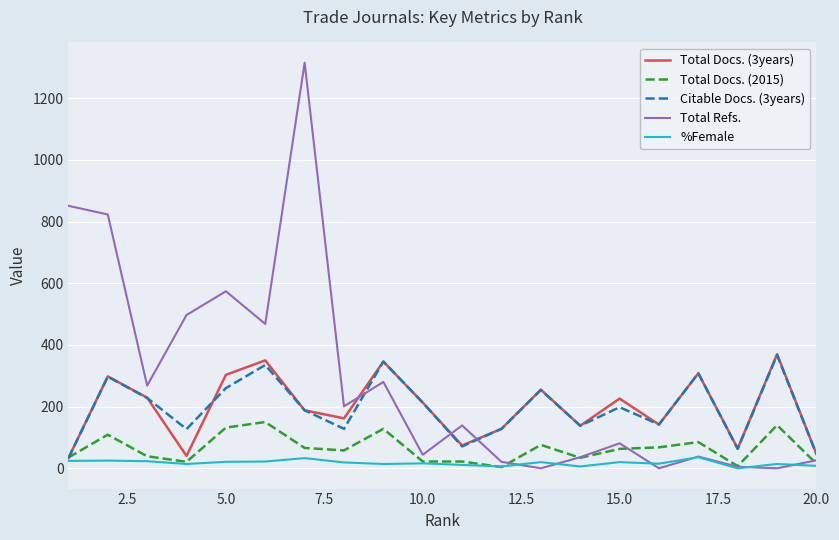

Which series has the largest total across all categories?

Total Refs.